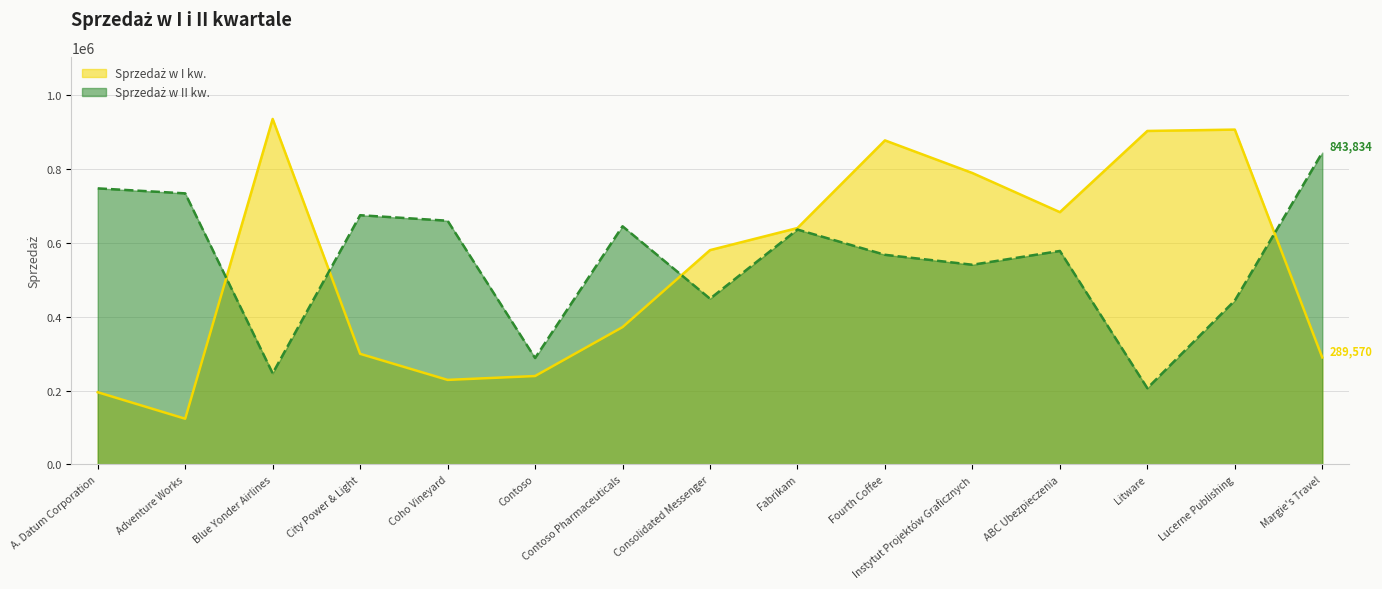

Rank the series at Instytut Projektów Graficznych from lowest to highest value.

Sprzedaż w II kw., Sprzedaż w I kw.